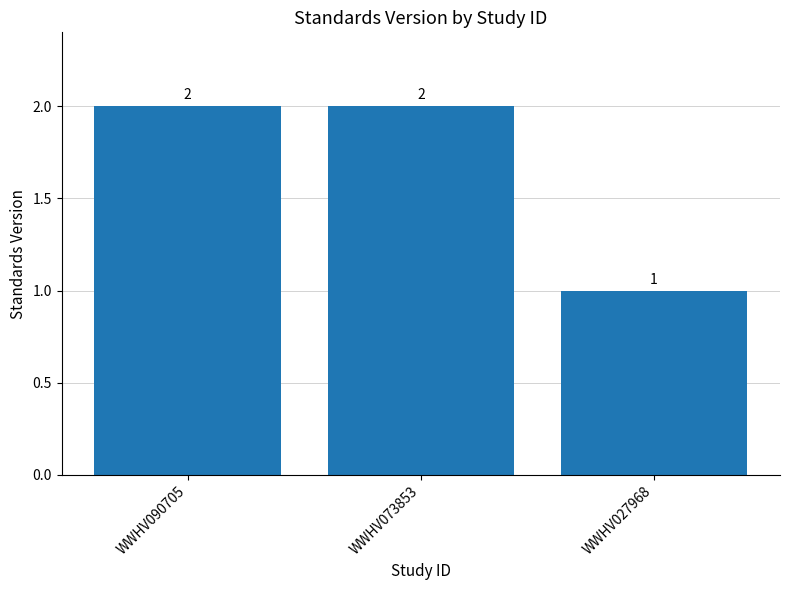

Count the number of data series in this chart.

1